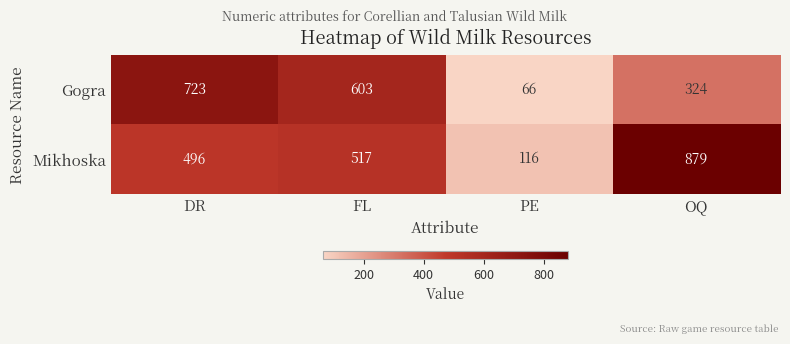

The value of Gogra at OQ is 556. True or false?

False